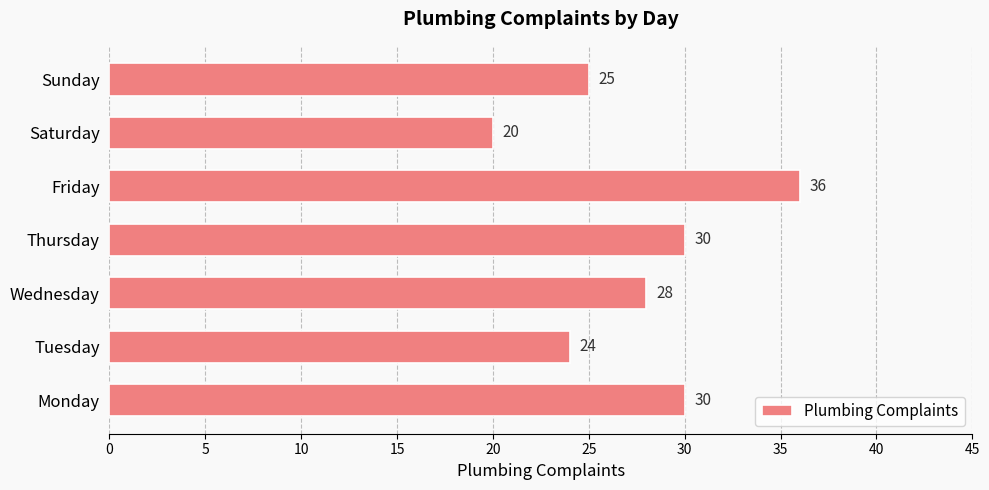

Reading top to bottom, extract all data points from this chart.

Sunday=25	Saturday=20	Friday=36	Thursday=30	Wednesday=28	Tuesday=24	Monday=30